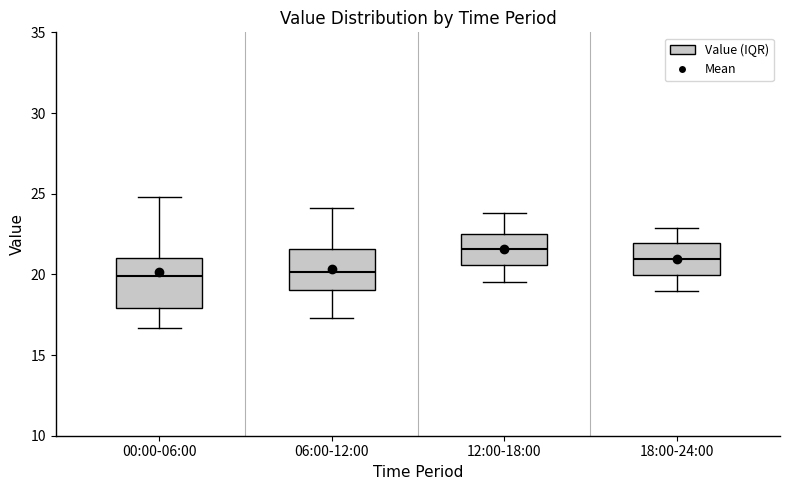

Reading left to right, read every box against the y-axis: the position of its median line, the range the box covers, and the ends of its whiskers. The values are not printed on the chart, so give them approximately, as read against the axis.

00:00-06:00: median 20.0, box 18.0 to 21.0, whiskers 16.5 to 25.0
06:00-12:00: median 20.0, box 19.0 to 21.5, whiskers 17.5 to 24.0
12:00-18:00: median 21.5, box 20.5 to 22.5, whiskers 19.5 to 24.0
18:00-24:00: median 21.0, box 20.0 to 22.0, whiskers 19.0 to 23.0